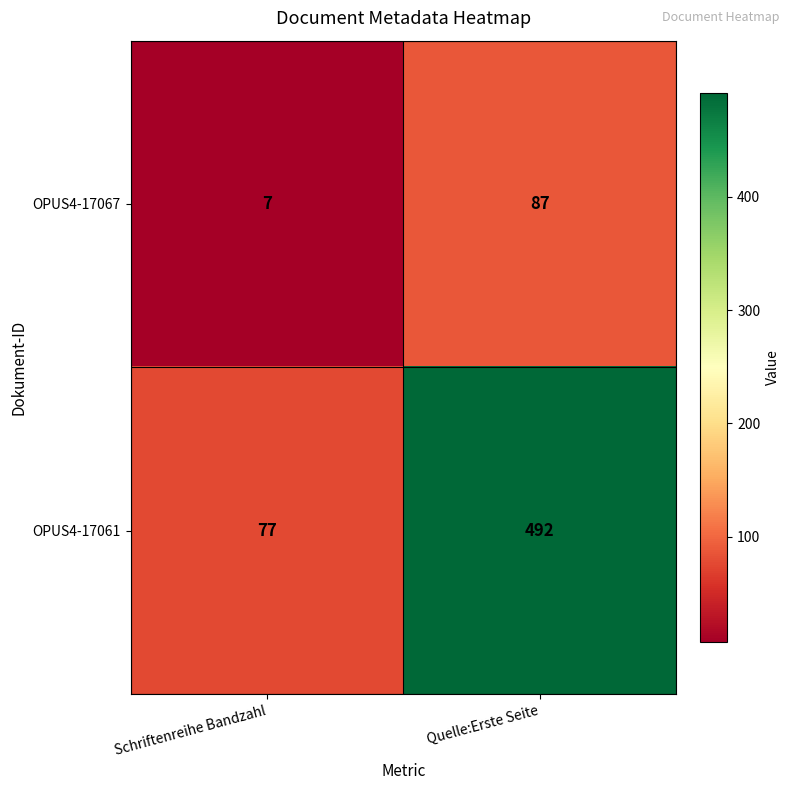

The value of OPUS4-17067 at Quelle:Erste Seite is 150. True or false?

False